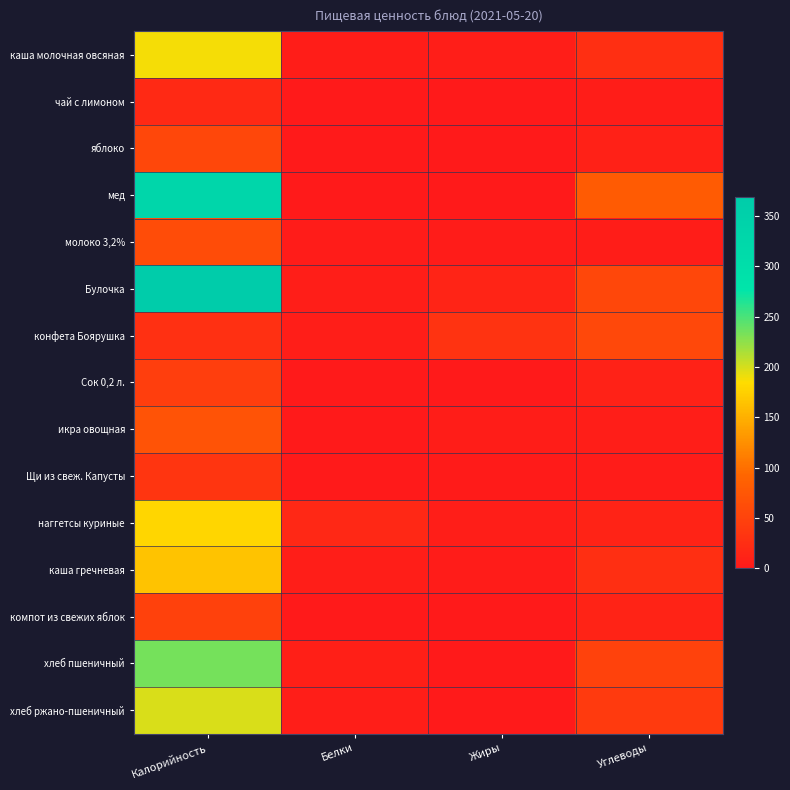

What is the total value across all series at Калорийность?

2024.5